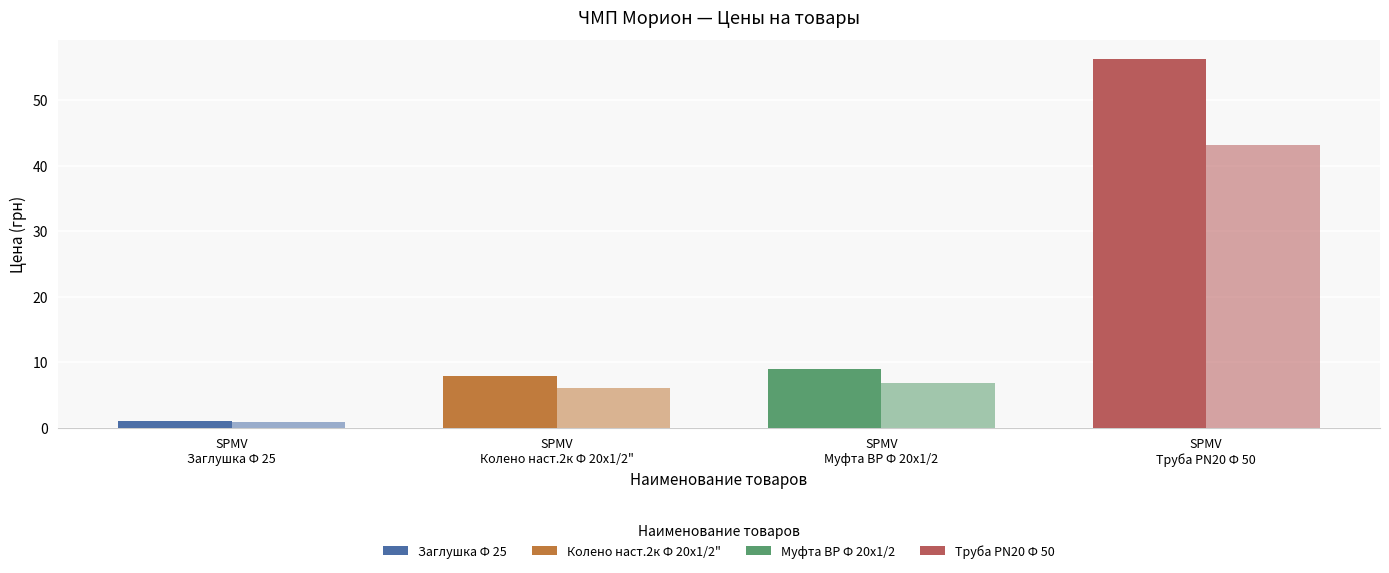

Does the chart contain stacked bars?

No